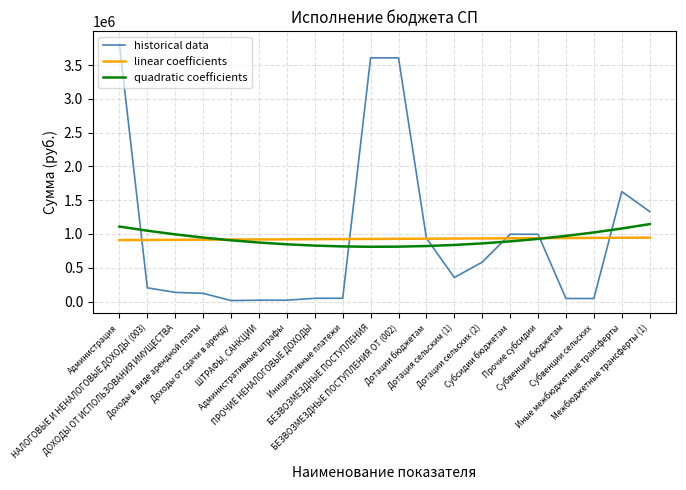

What is the total value across all series at Дотация сельским (1)?

2123883.2